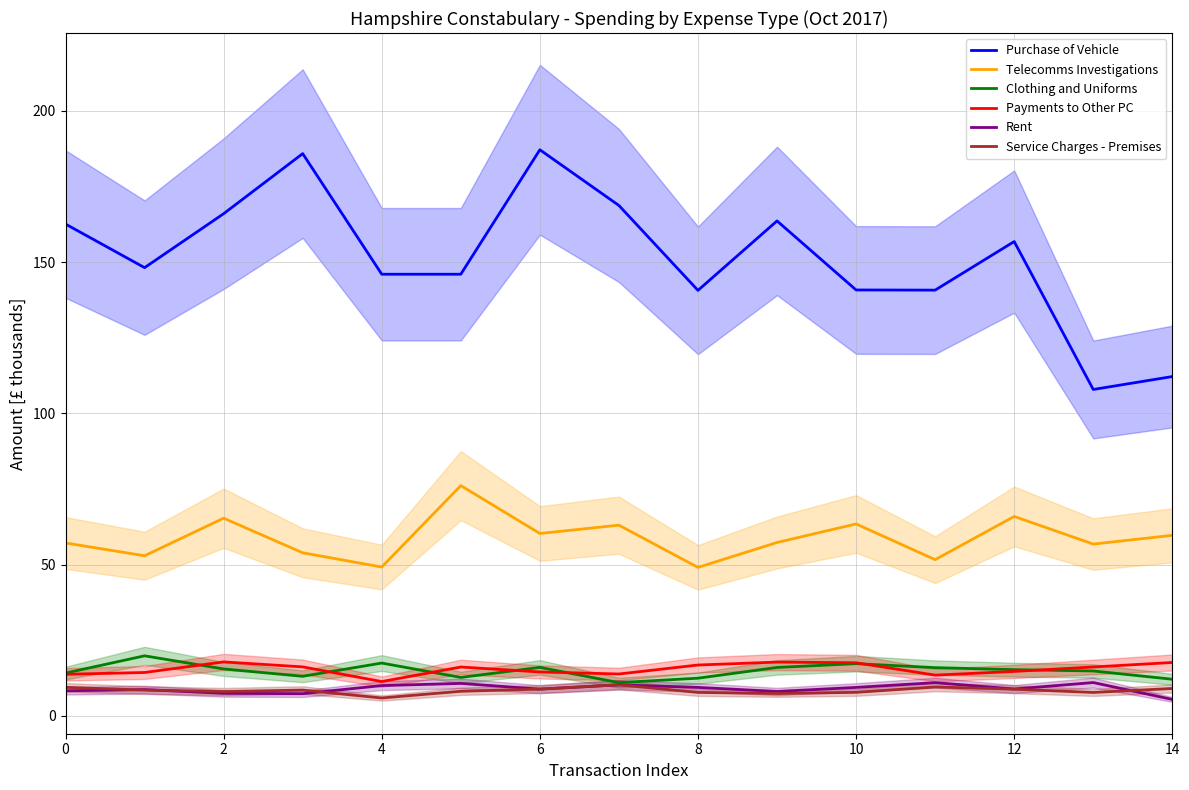

What is the maximum value for Clothing and Uniforms?

19.8